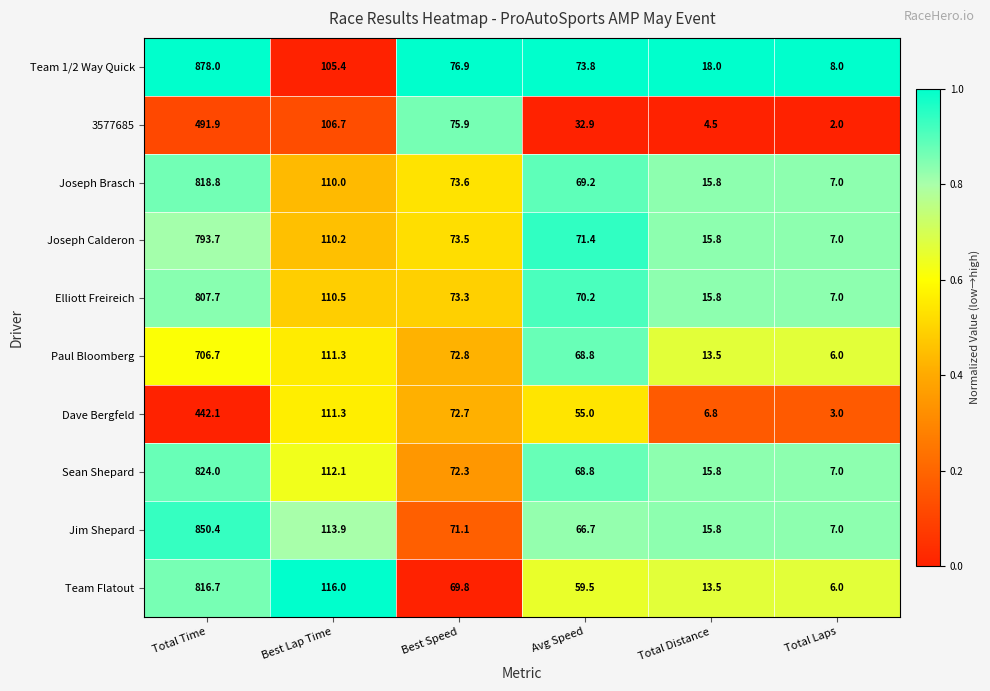

Is the value of Joseph Brasch at Total Time greater than the value of Team 1/2 Way Quick at Total Distance?

Yes